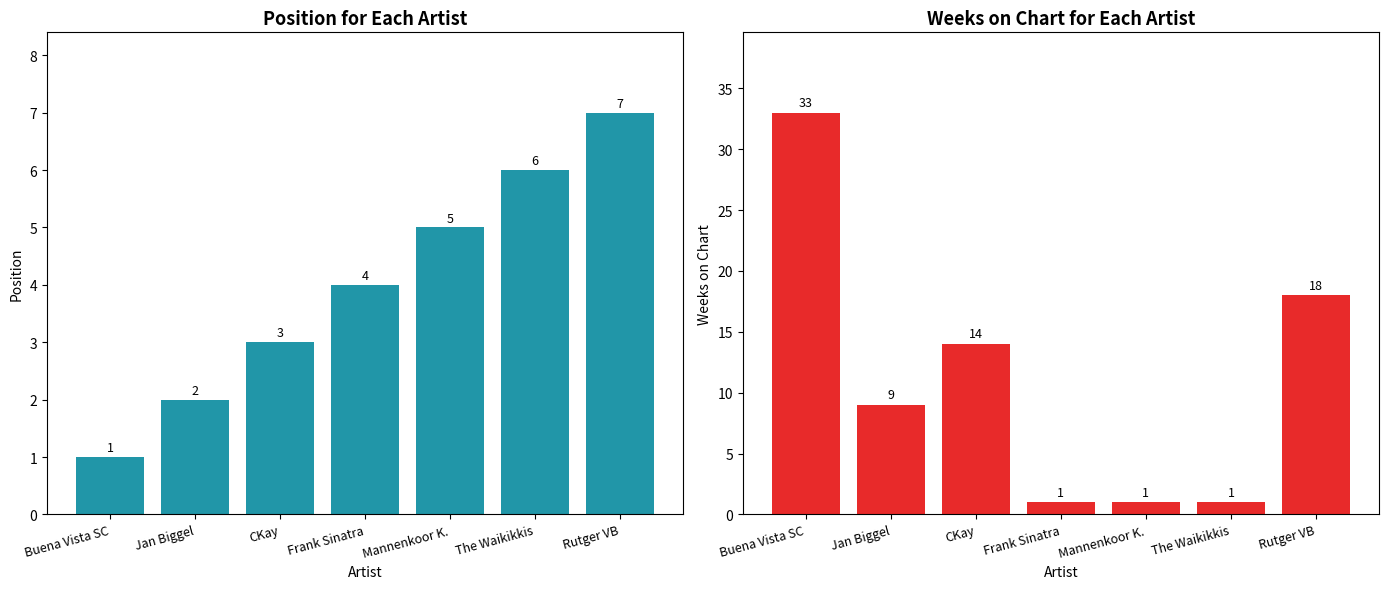

Reading left to right, extract all data points from this chart.

Position: Buena Vista SC=1	Jan Biggel=2	CKay=3	Frank Sinatra=4	Mannenkoor K.=5	The Waikikkis=6	Rutger VB=7
Weeks on Chart: Buena Vista SC=33	Jan Biggel=9	CKay=14	Frank Sinatra=1	Mannenkoor K.=1	The Waikikkis=1	Rutger VB=18